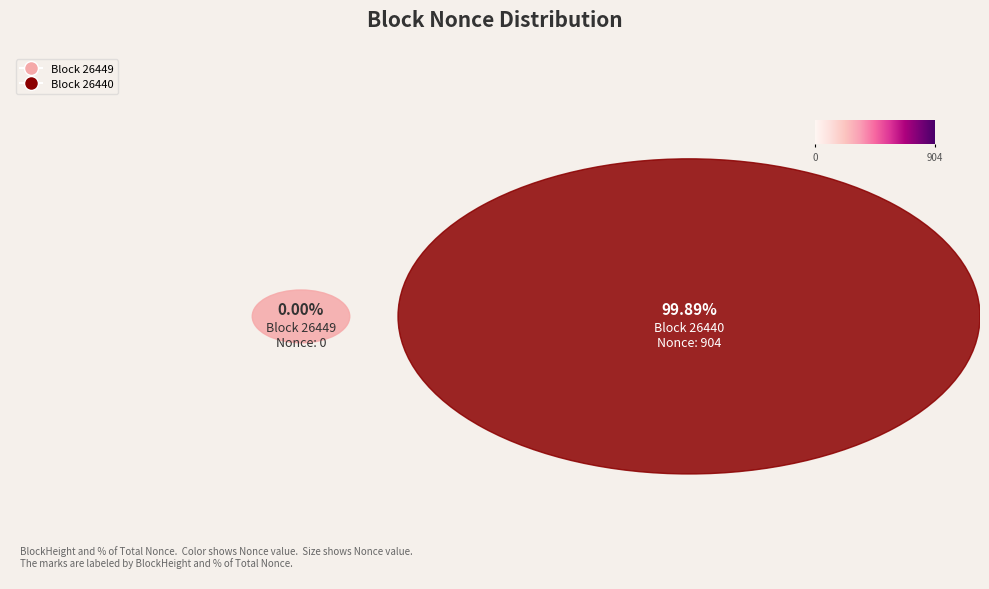

To the nearest percent, what is the average slice percentage?

50%